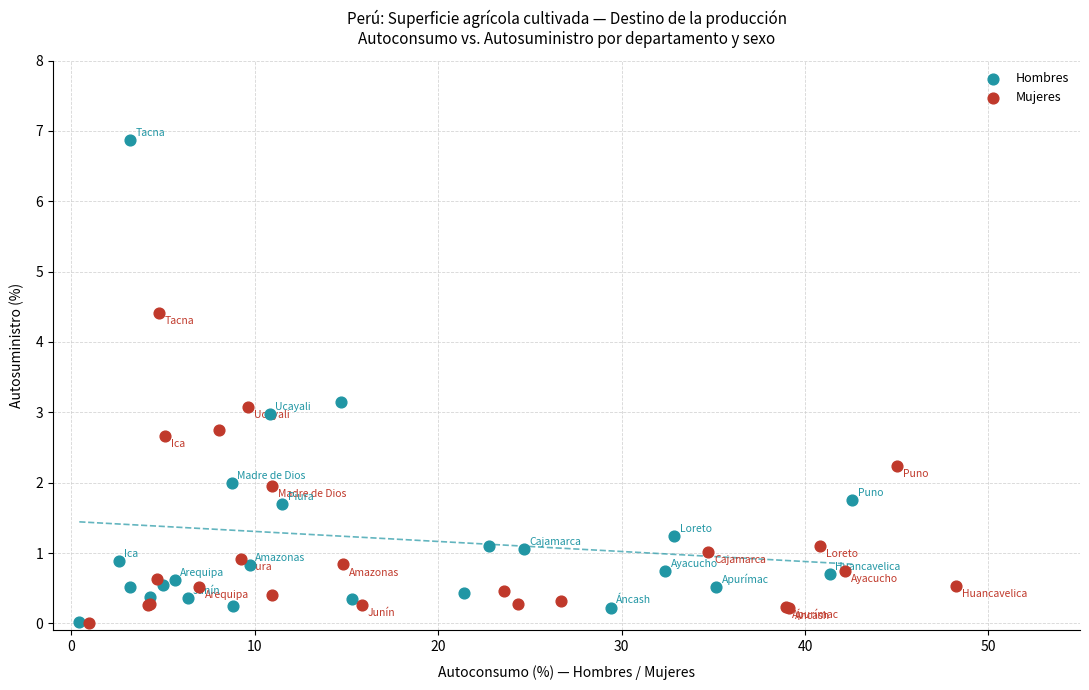

Which series has the widest spread of Y values?

Hombres